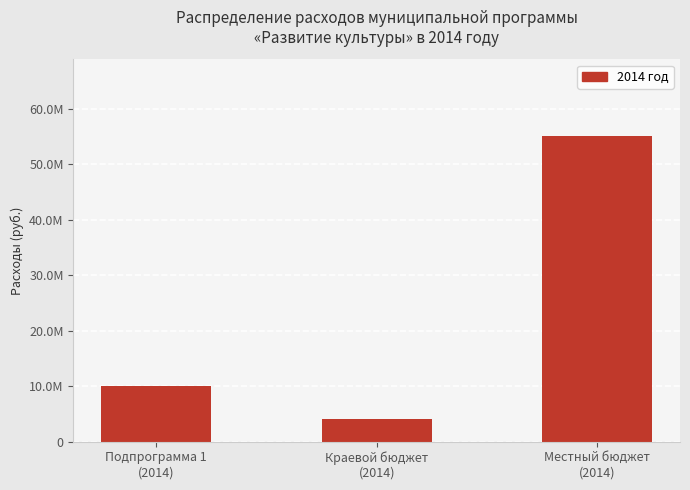

Where does the data first go above 9957712?

Подпрограмма 1
(2014)